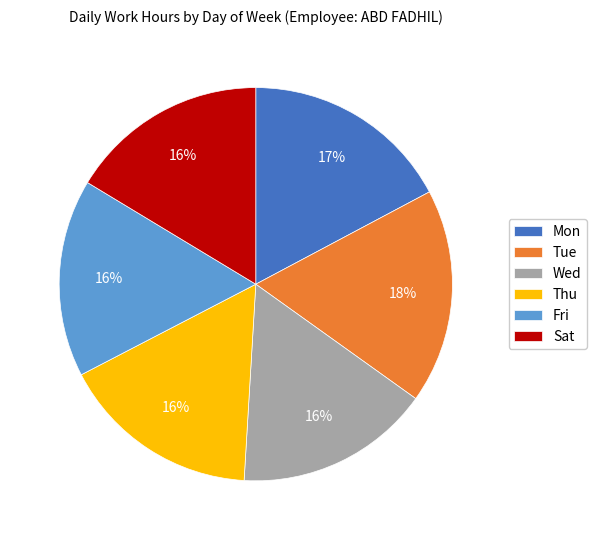

Is Thu the majority of the pie?

No